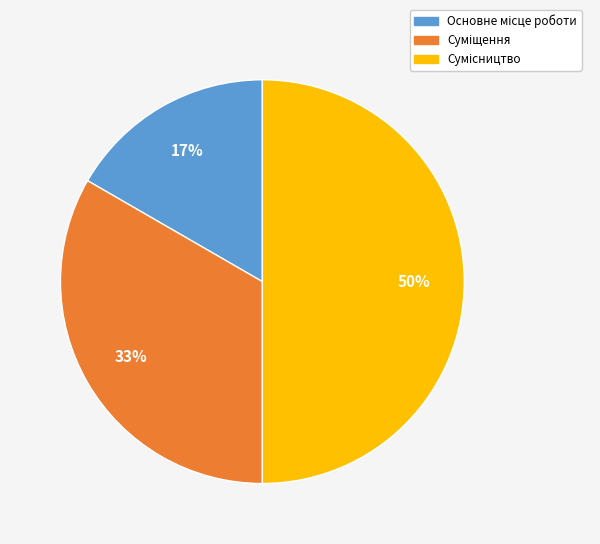

To the nearest percent, what is the difference between the largest and smallest slice percentages?

33%